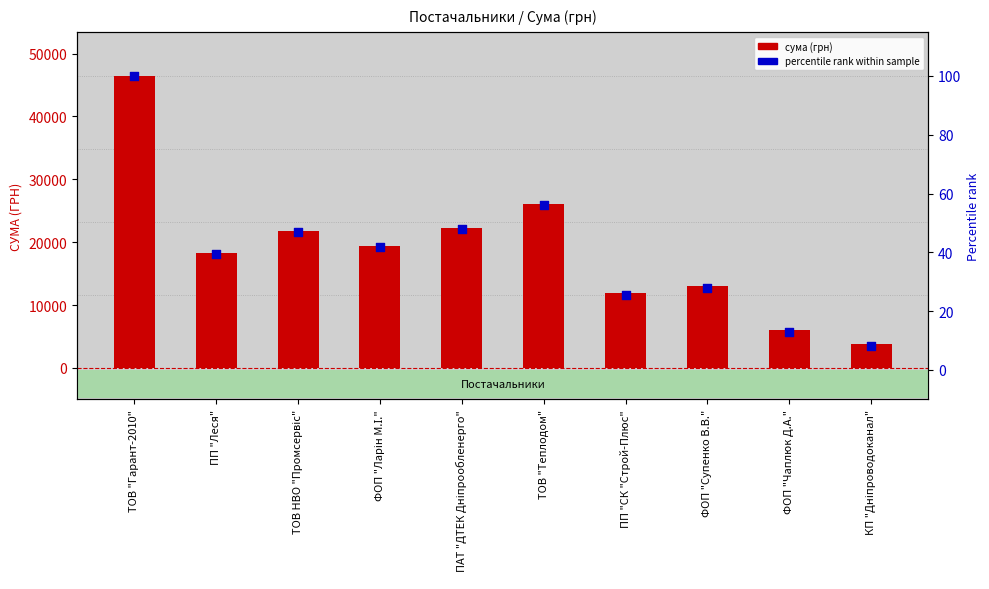

At which category is the sum across all series the highest?

ТОВ "Гарант-2010"